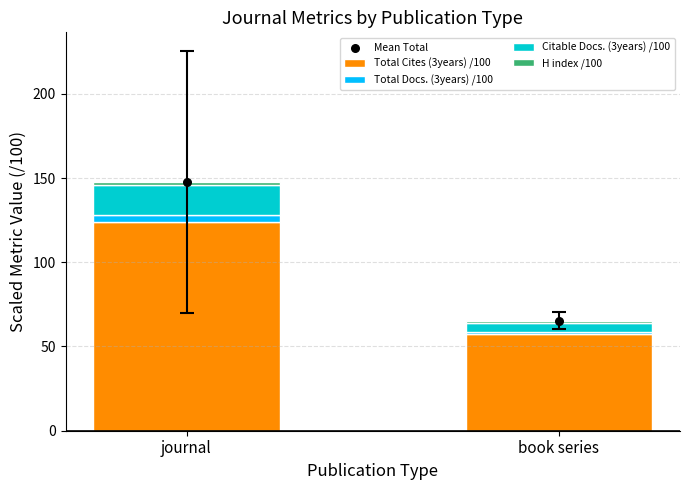

What is the total value across all series at journal?

295.1